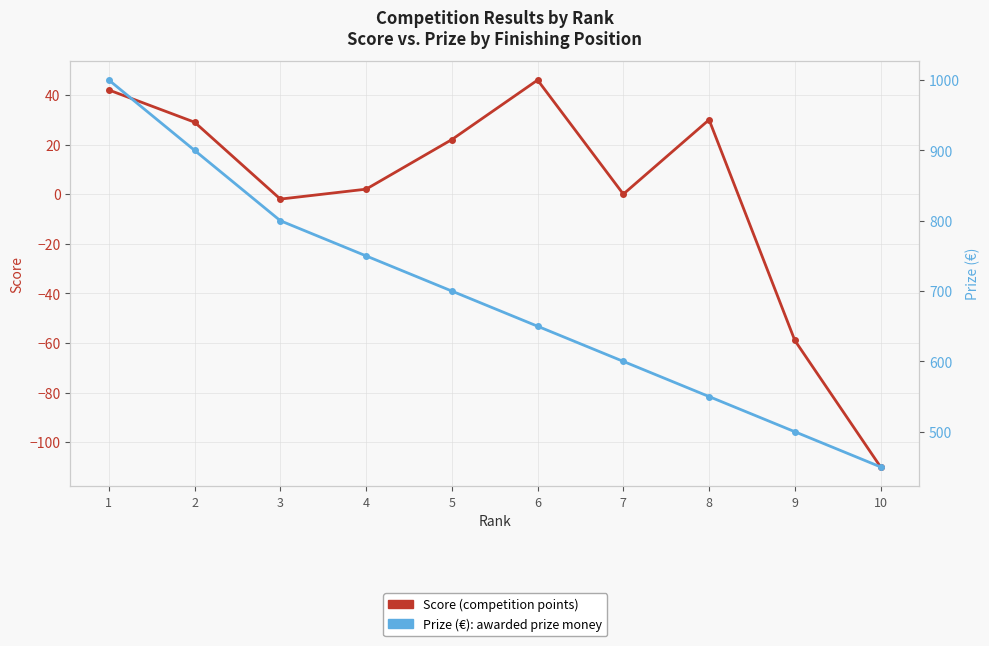

At which category does the chart reach its minimum across all series?

10